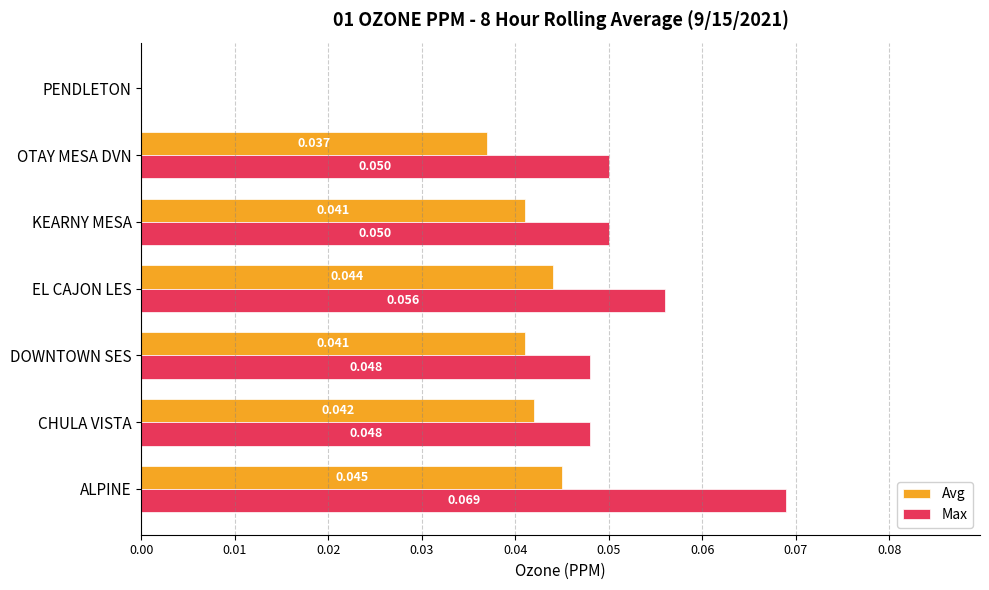

Where is Avg nearest to the value 0?

PENDLETON